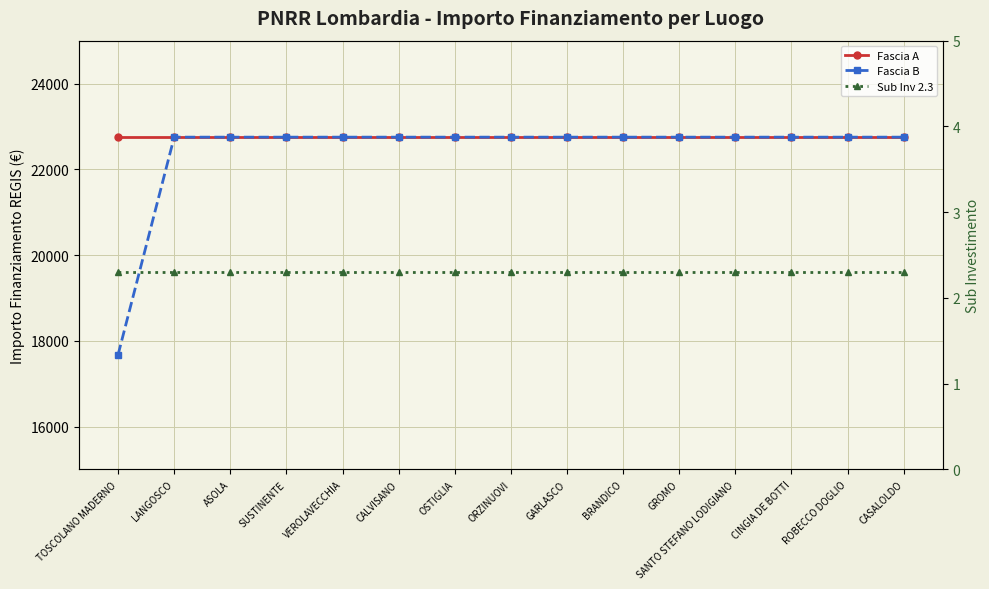

At which label does Sub Inv 2.3 reach its peak?

TOSCOLANO MADERNO